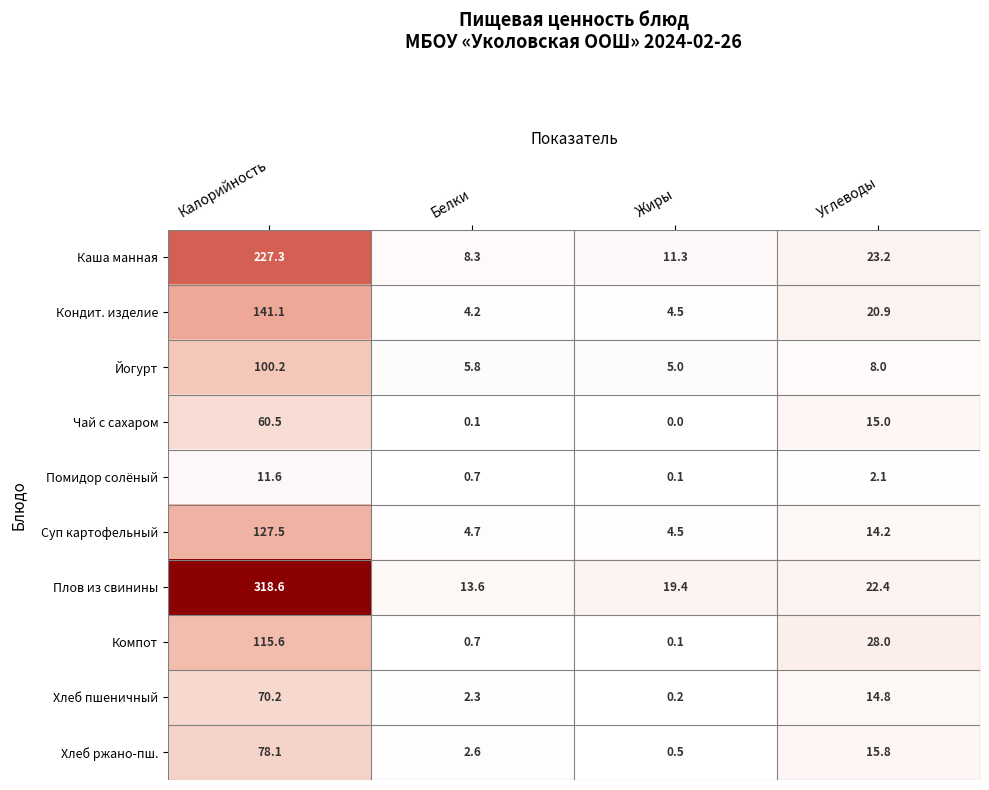

List the series in order of their peak value, highest first.

Плов из свинины, Каша манная, Кондит. изделие, Суп картофельный, Компот, Йогурт, Хлеб ржано-пш., Хлеб пшеничный, Чай с сахаром, Помидор солёный